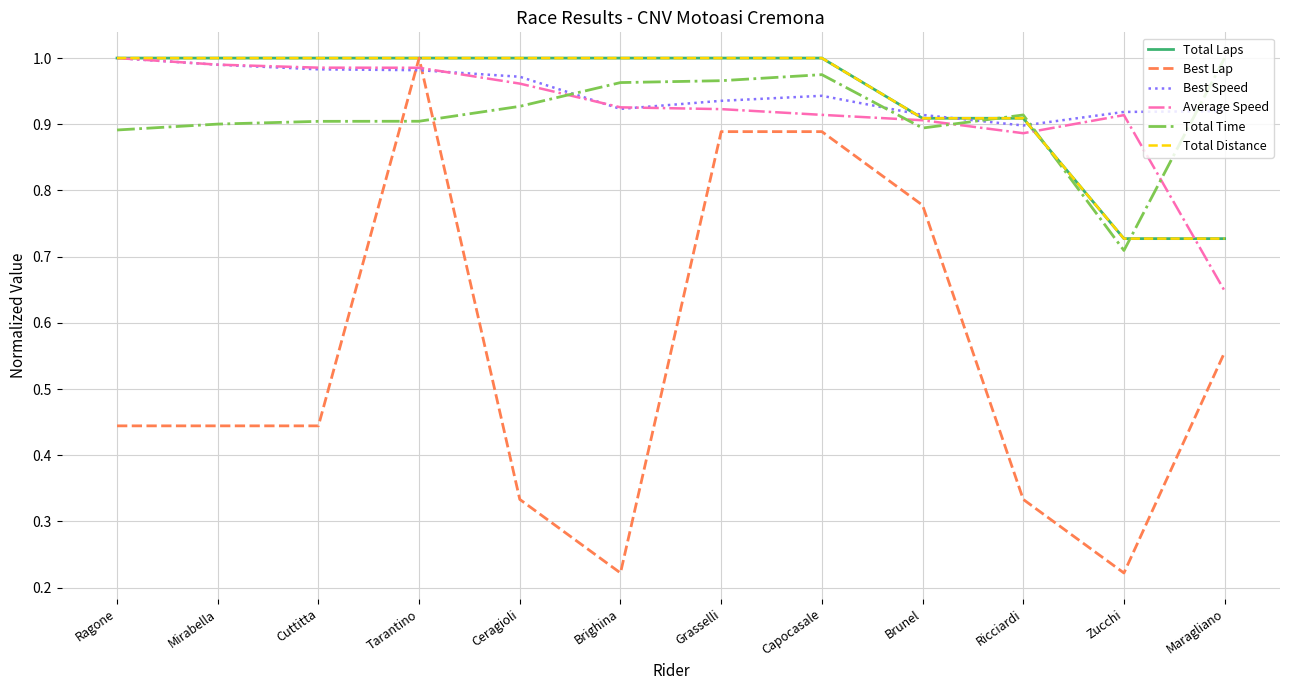

At which category does the chart reach its minimum across all series?

Brighina